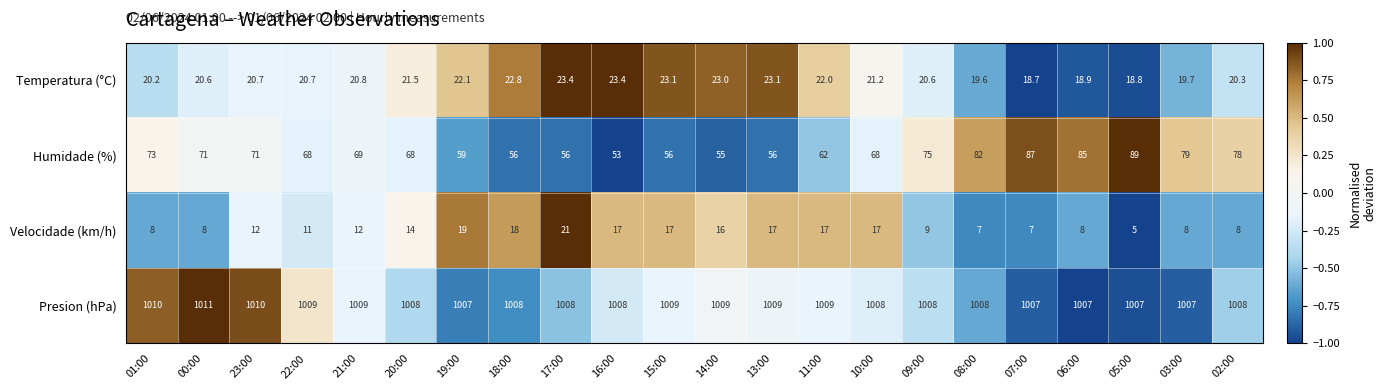

The Temperatura (°C) series shows 20.6 at 00:00. True or false?

True